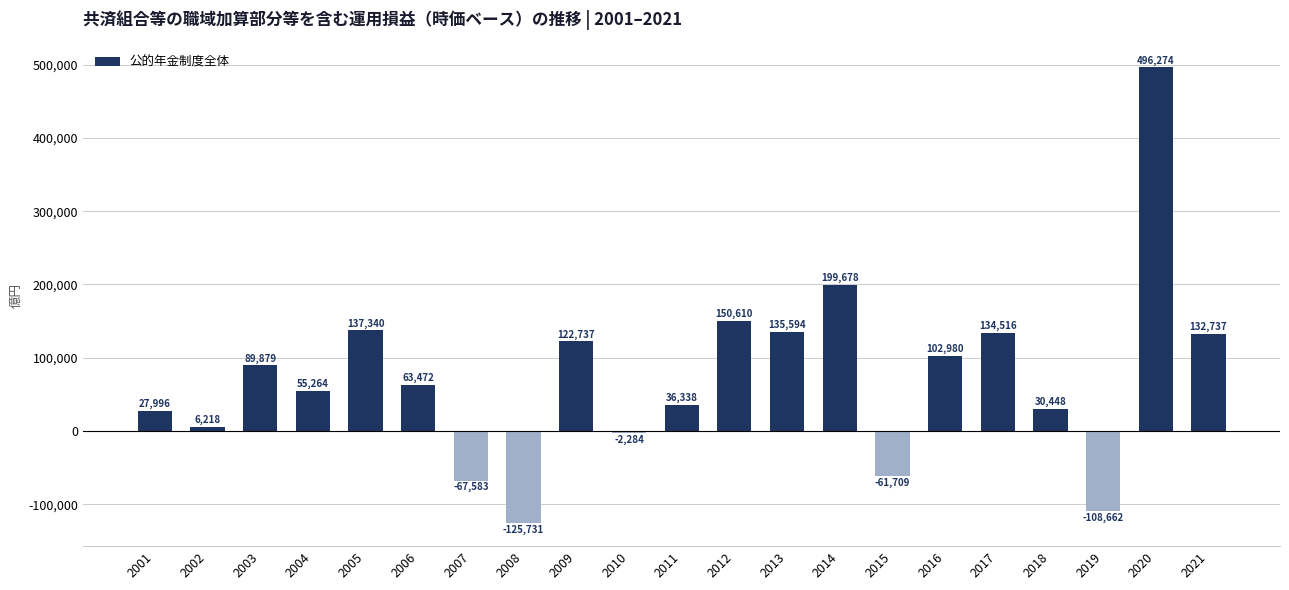

Where is the data nearest to the value 185271?

2014